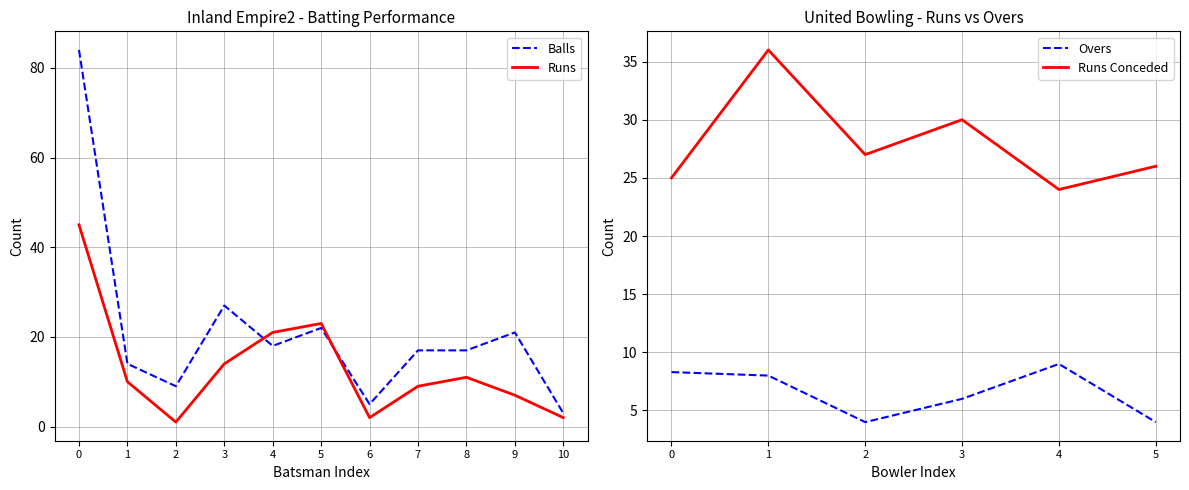

Which category has the lowest value in the Runs series?

2